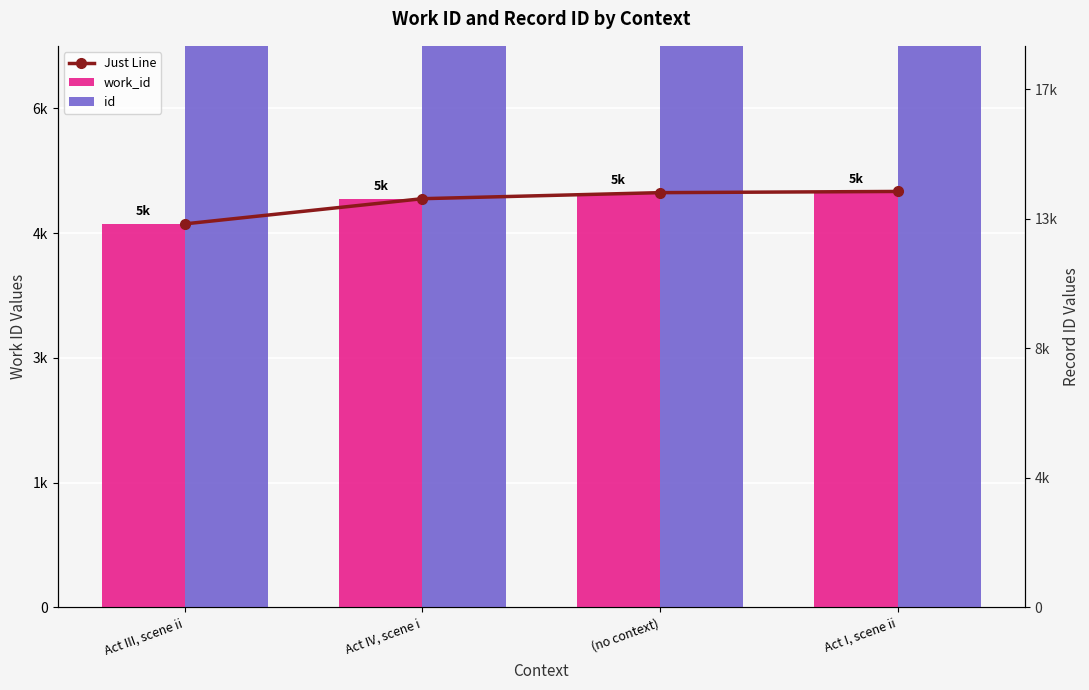

Between (no context) and Act I, scene ii, which series saw the biggest shift?

id